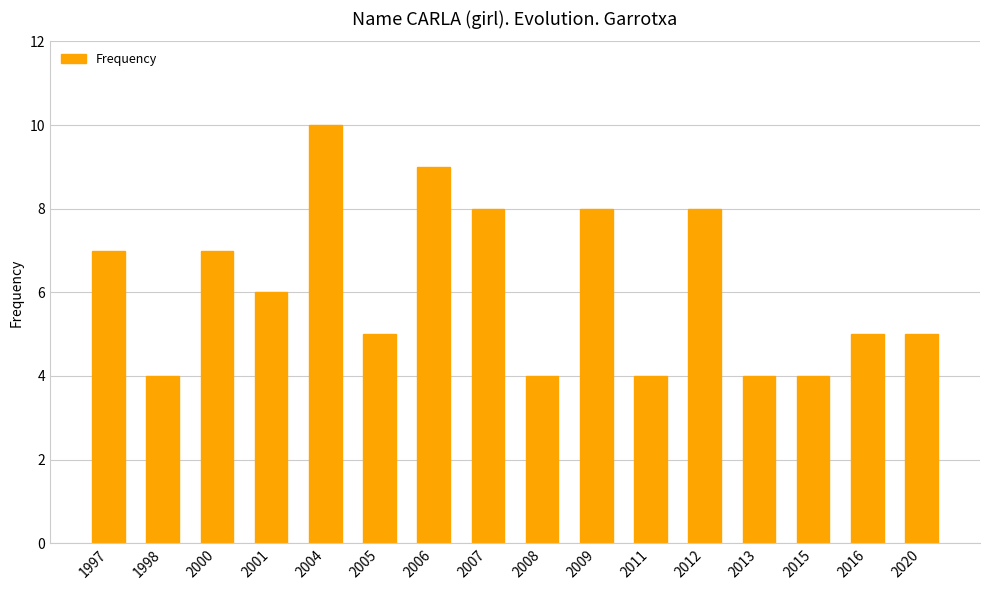

Is it true that the value at 2020 is 7?

False